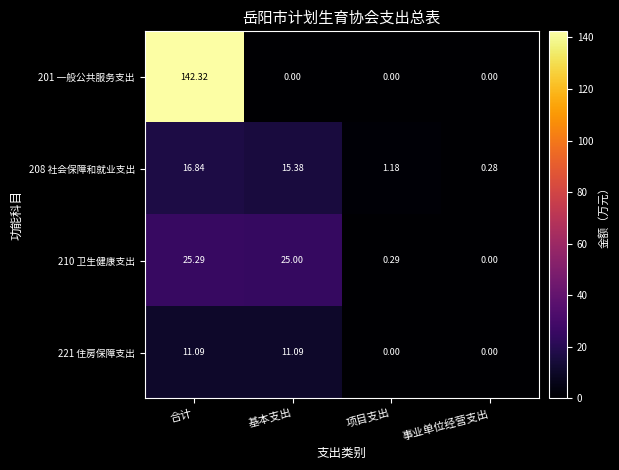

Rank the categories by 208 社会保障和就业支出 value from lowest to highest.

事业单位经营支出, 项目支出, 基本支出, 合计